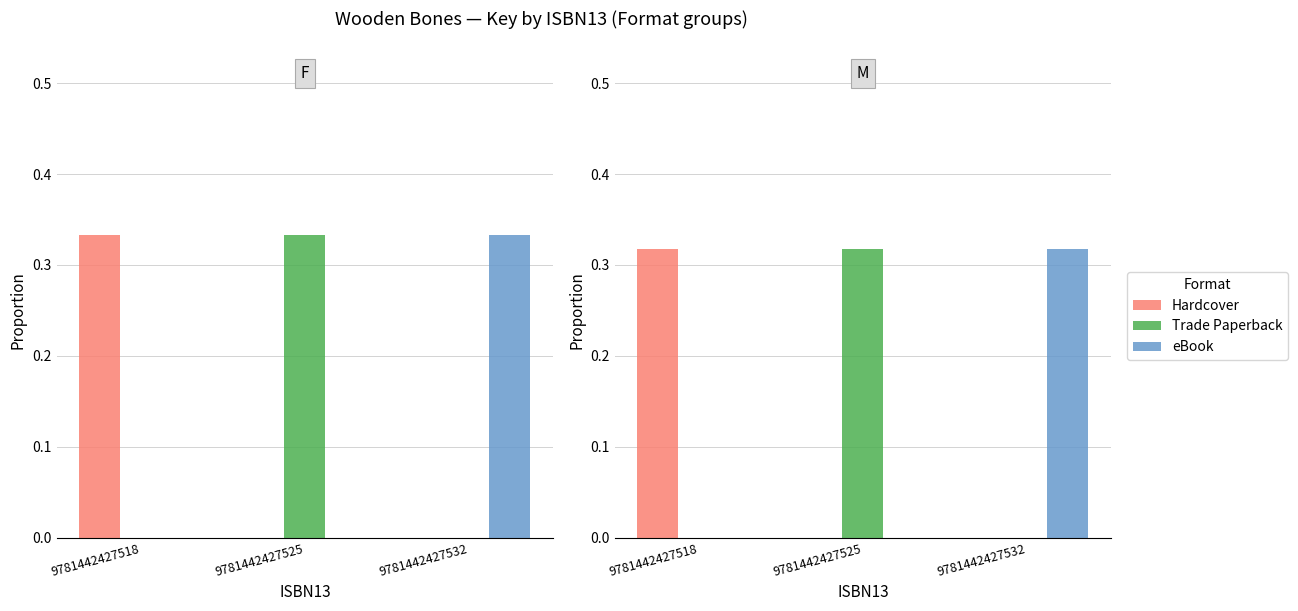

Reading right to left, transcribe all the data shown in this chart.

Hardcover: 9781442427532=0.0	9781442427525=0.0	9781442427518=0.3
Trade Paperback: 9781442427532=0.0	9781442427525=0.3	9781442427518=0.0
eBook: 9781442427532=0.3	9781442427525=0.0	9781442427518=0.0